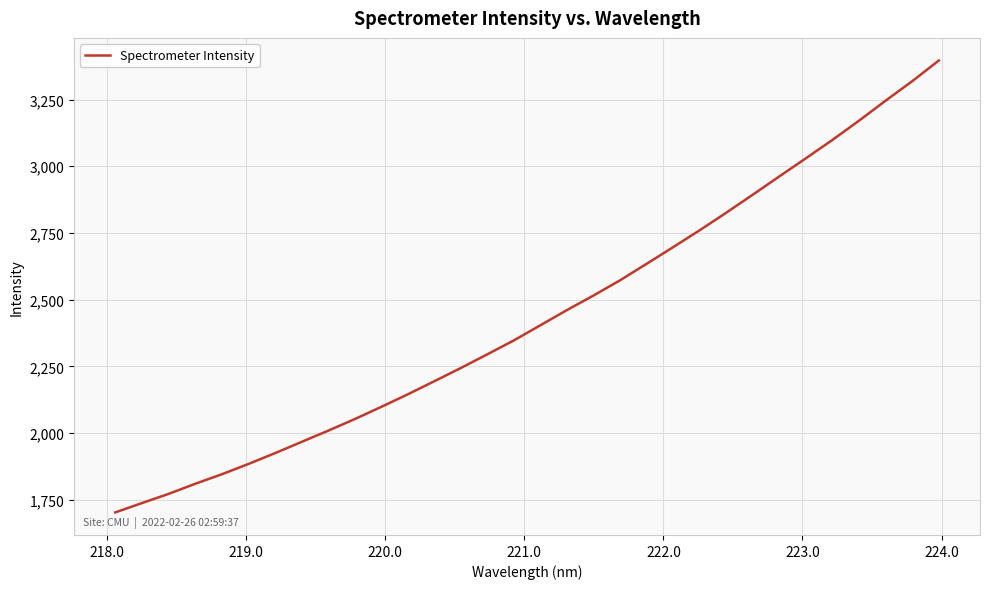

What is the smallest value displayed?

1703.2